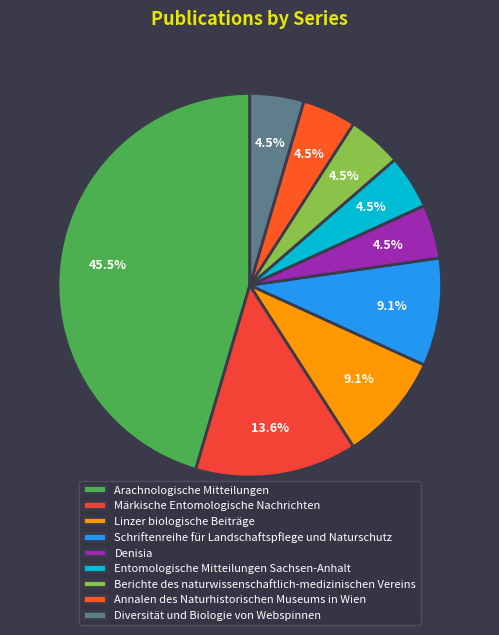

How many slices are in this pie chart?

9